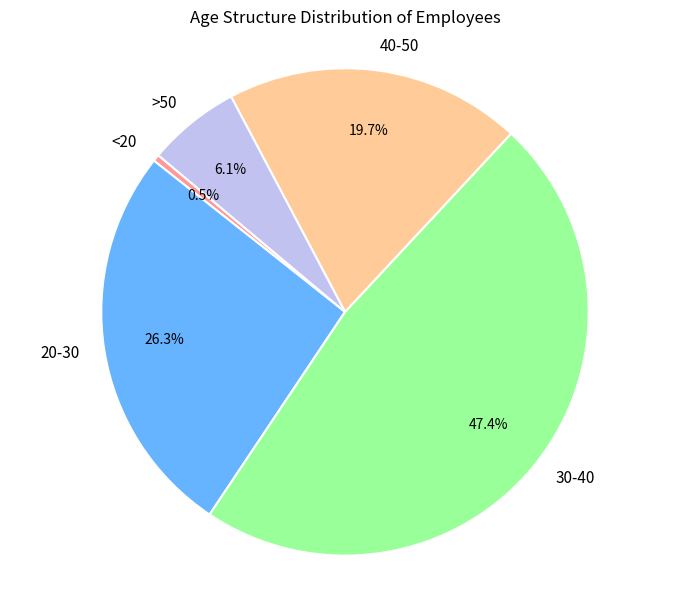

Rank the categories by value from highest to lowest.

30-40, 20-30, 40-50, >50, <20